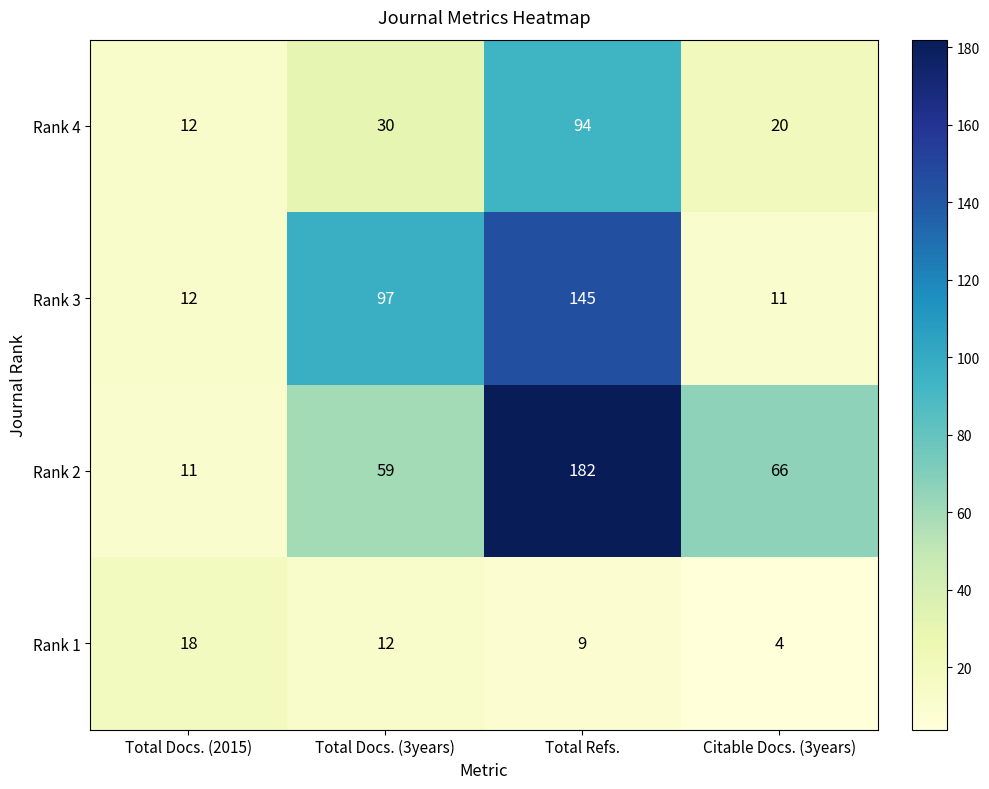

Reading right to left, extract all data points from this chart.

Rank 4: 20	94	30	12
Rank 3: 11	145	97	12
Rank 2: 66	182	59	11
Rank 1: 4	9	12	18